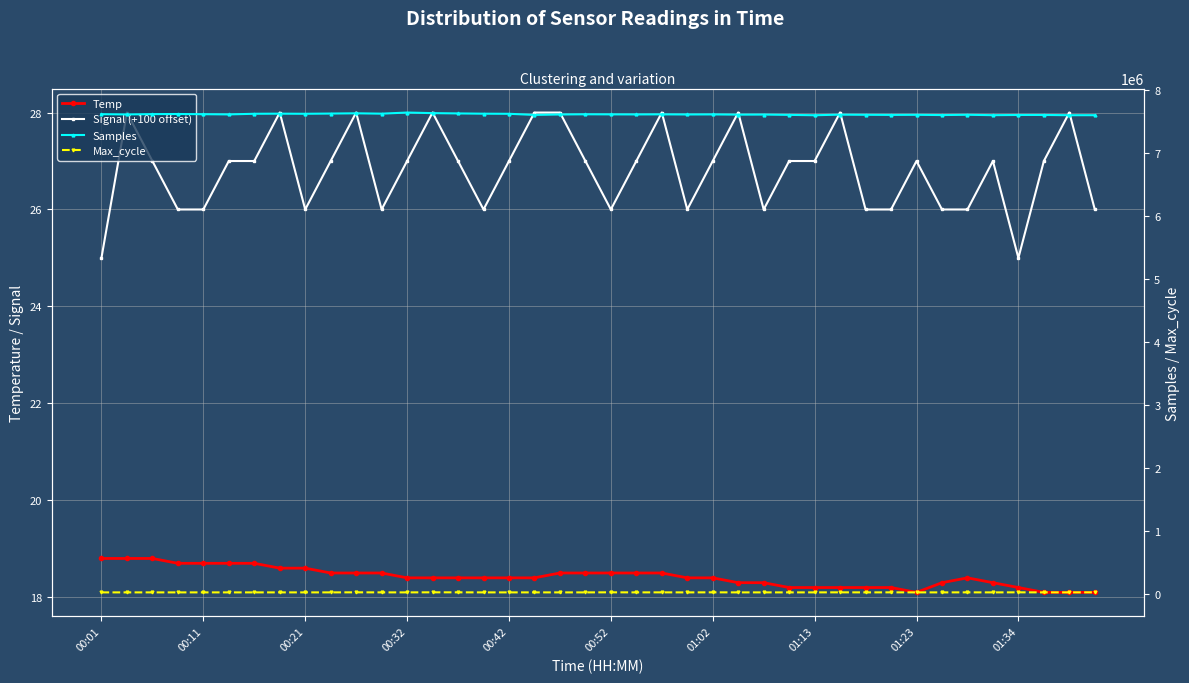

The value of Max_cycle at 22 is 6325.8. True or false?

False